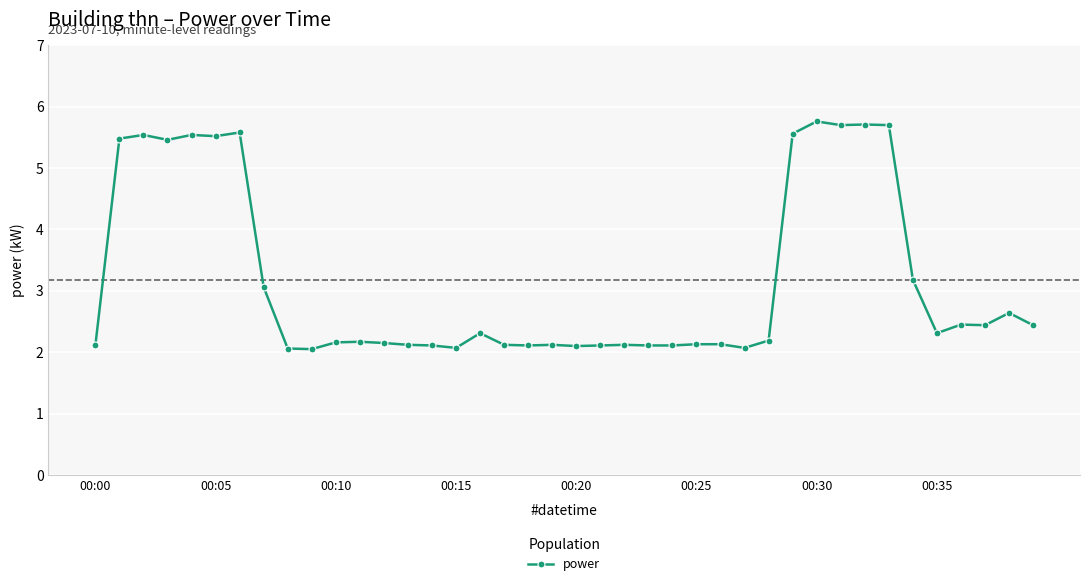

What is the maximum value shown in the chart?

5.8